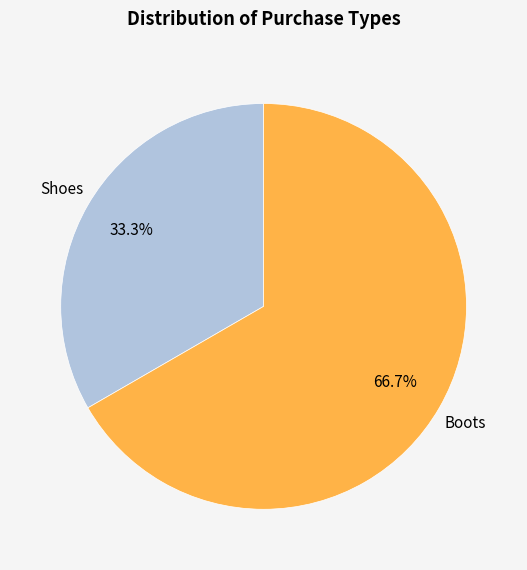

To the nearest percent, what portion does Shoes represent?

33%